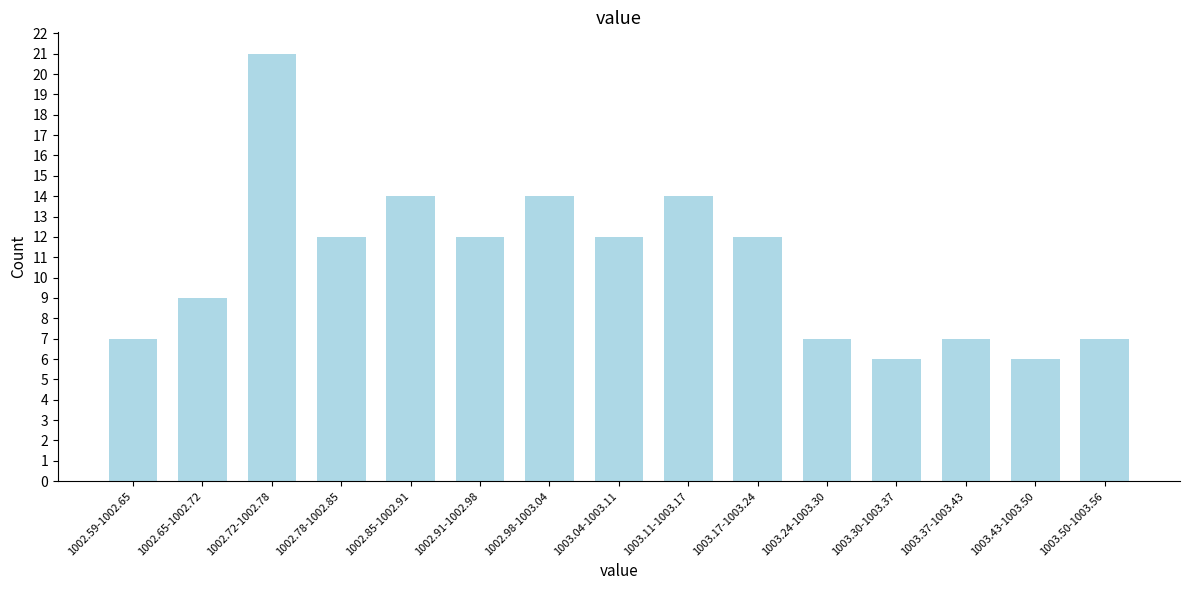

Reading left to right, extract all data points from this chart.

7	9	21	12	14	12	14	12	14	12	7	6	7	6	7